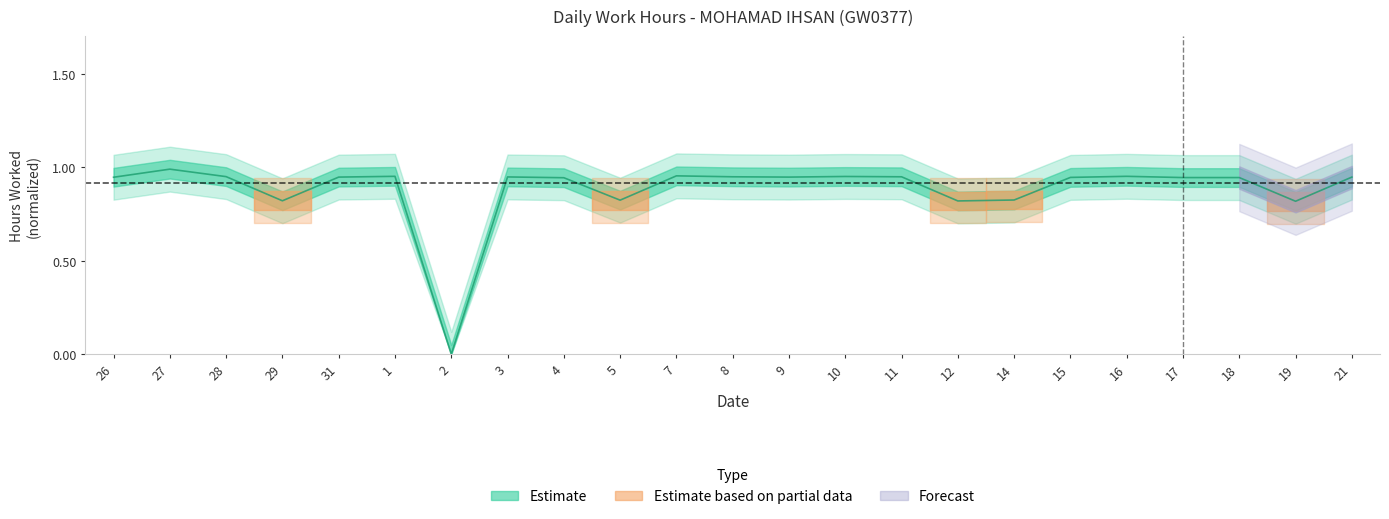

Rank the categories by value from highest to lowest.

27, 7, 1, 16, 10, 28, 8, 11, 3, 31, 9, 21, 26, 15, 17, 18, 4, 14, 5, 29, 12, 19, 2